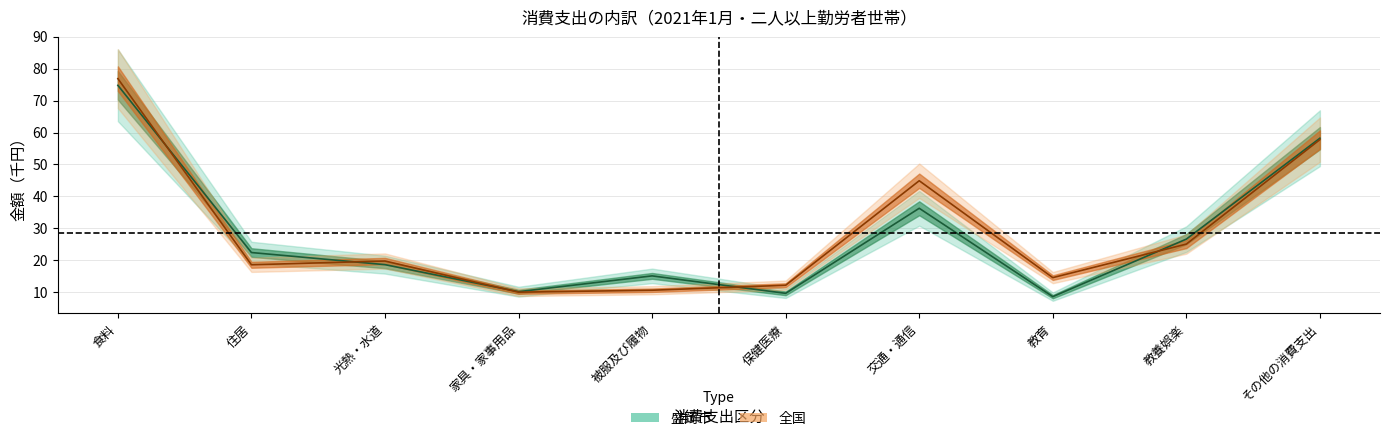

True or false: 盛岡市 has more than 1 interior local peaks.

True